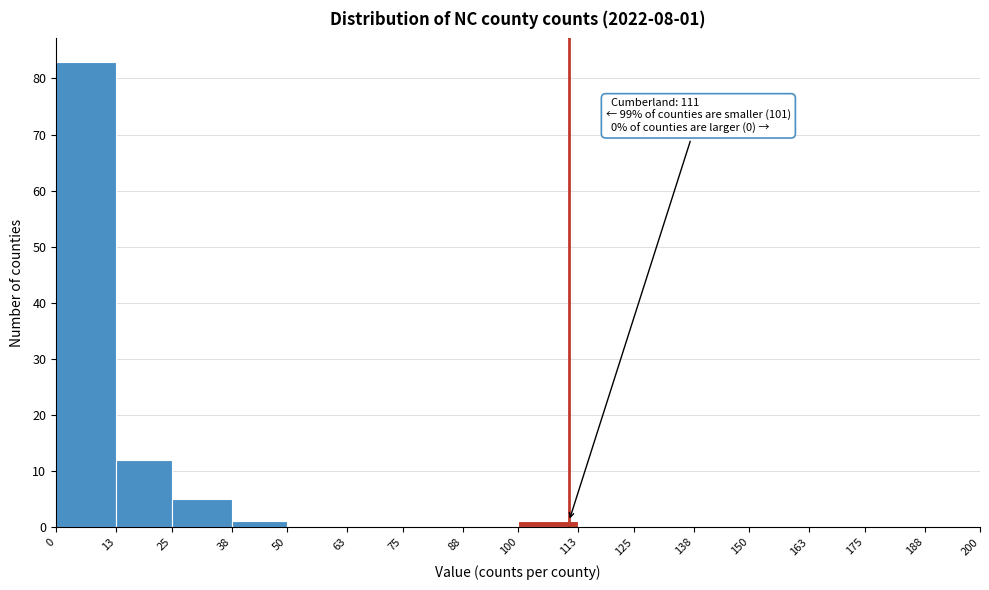

Which range on the x-axis has the tallest bar?

0 to 13